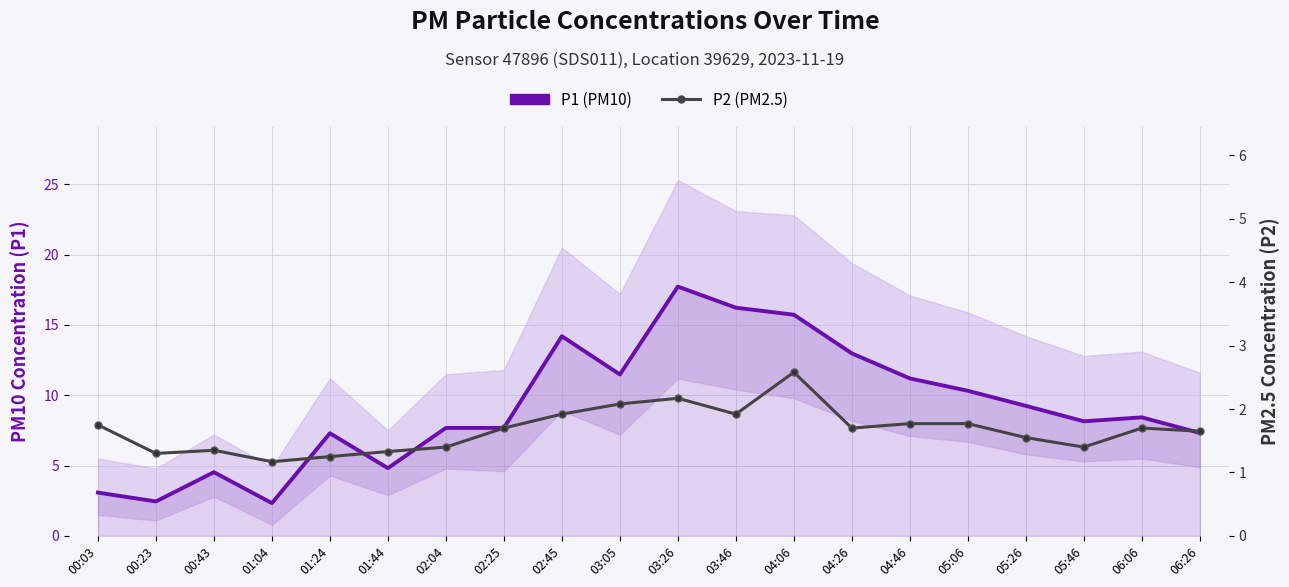

True or false: P2 (PM2.5) and P1 (PM10) cross at least once.

False